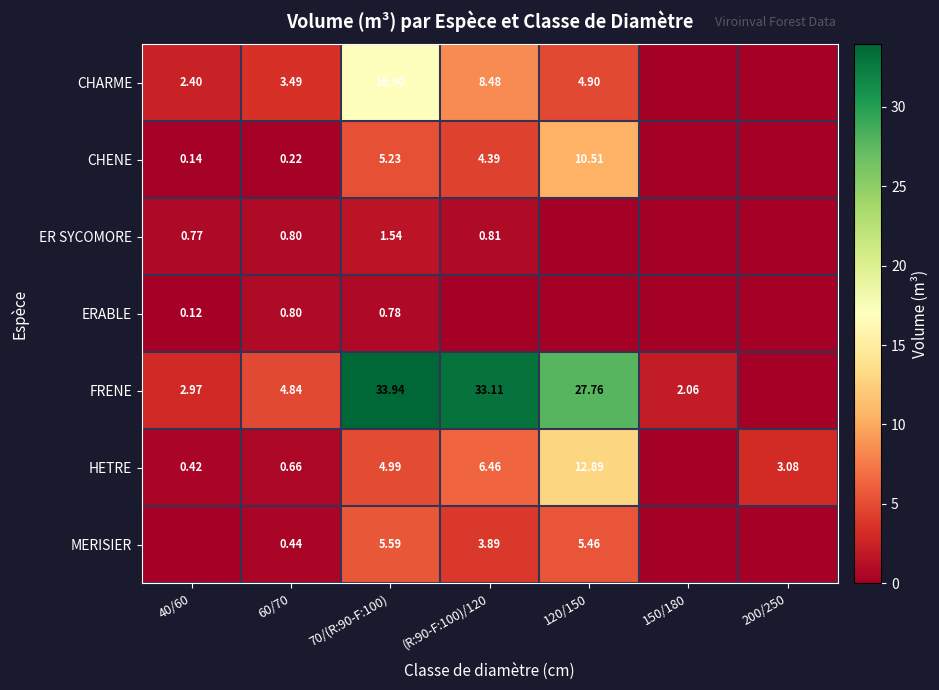

The value of ER SYCOMORE at (R:90-F:100)/120 is 0.2. True or false?

False